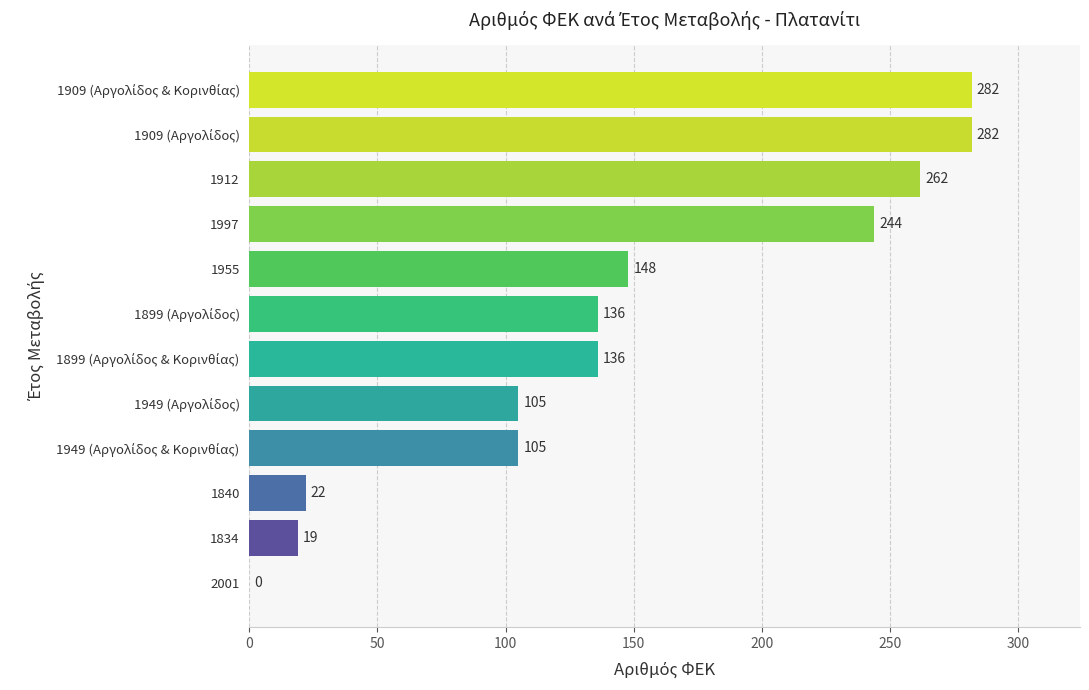

What is the greatest value displayed?

282